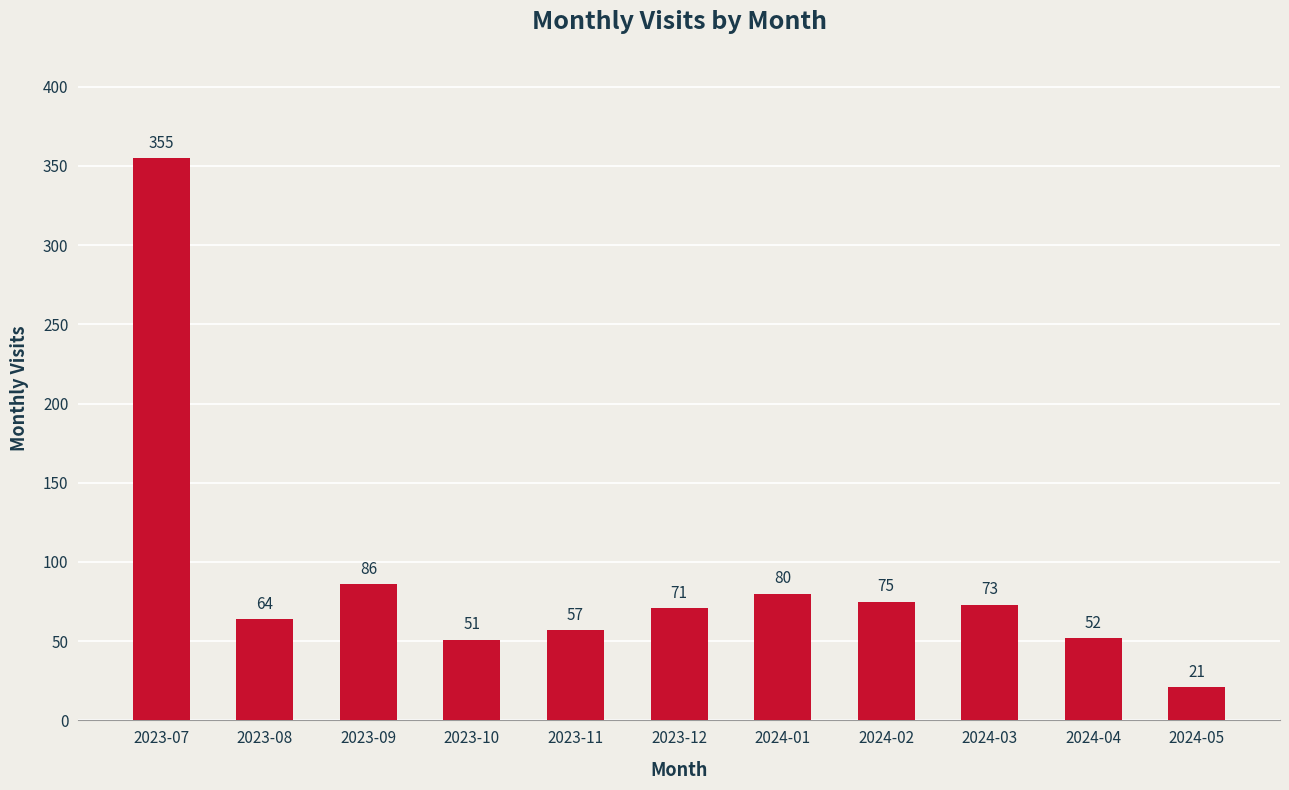

Is it true that the value at 2024-04 is 52?

True